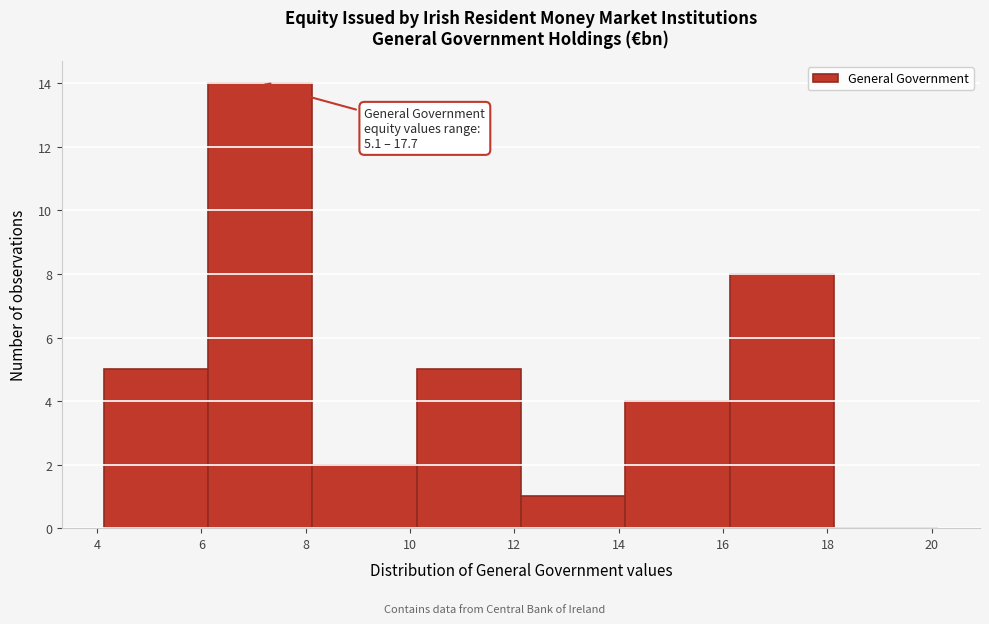

Which range on the x-axis has the tallest bar?

6.2 to 8.2